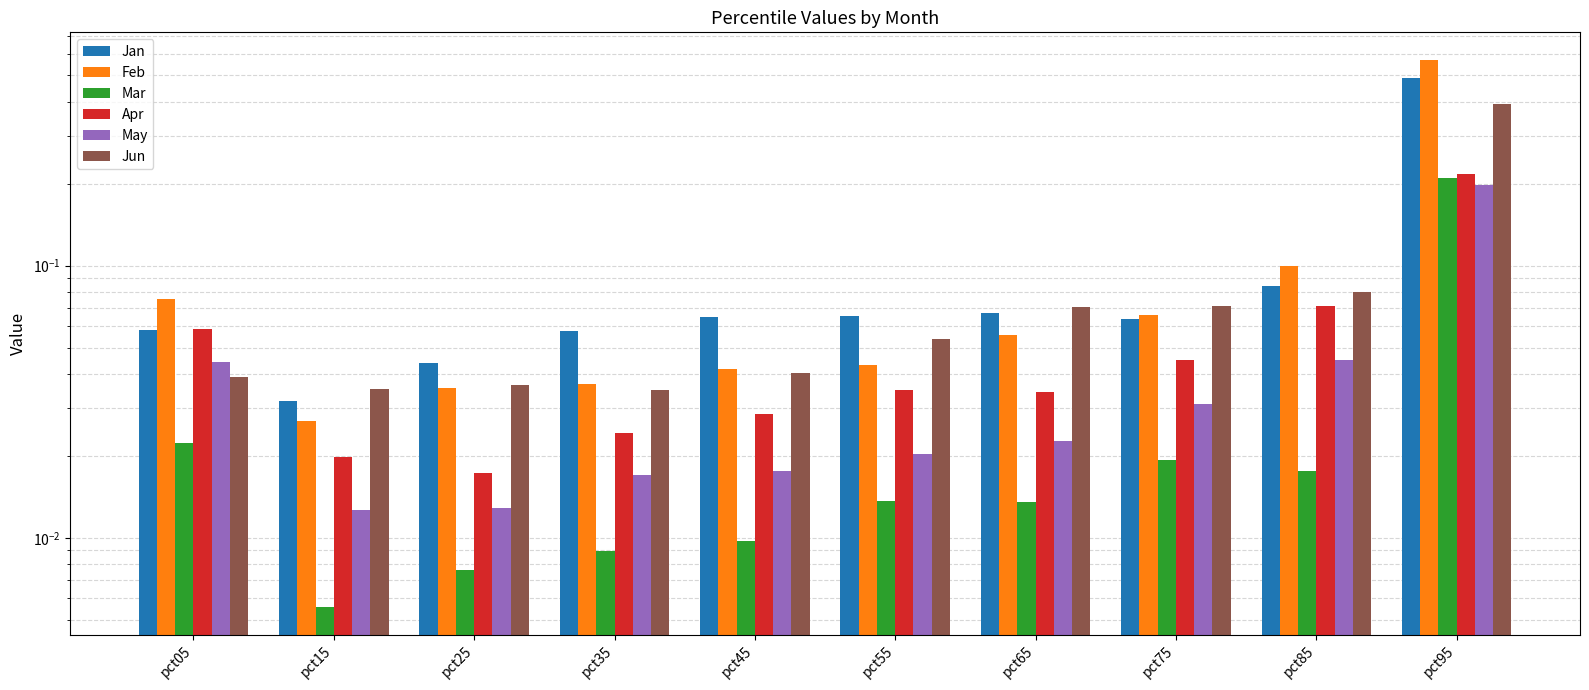

Between pct35 and pct85, which series saw the biggest shift?

Feb